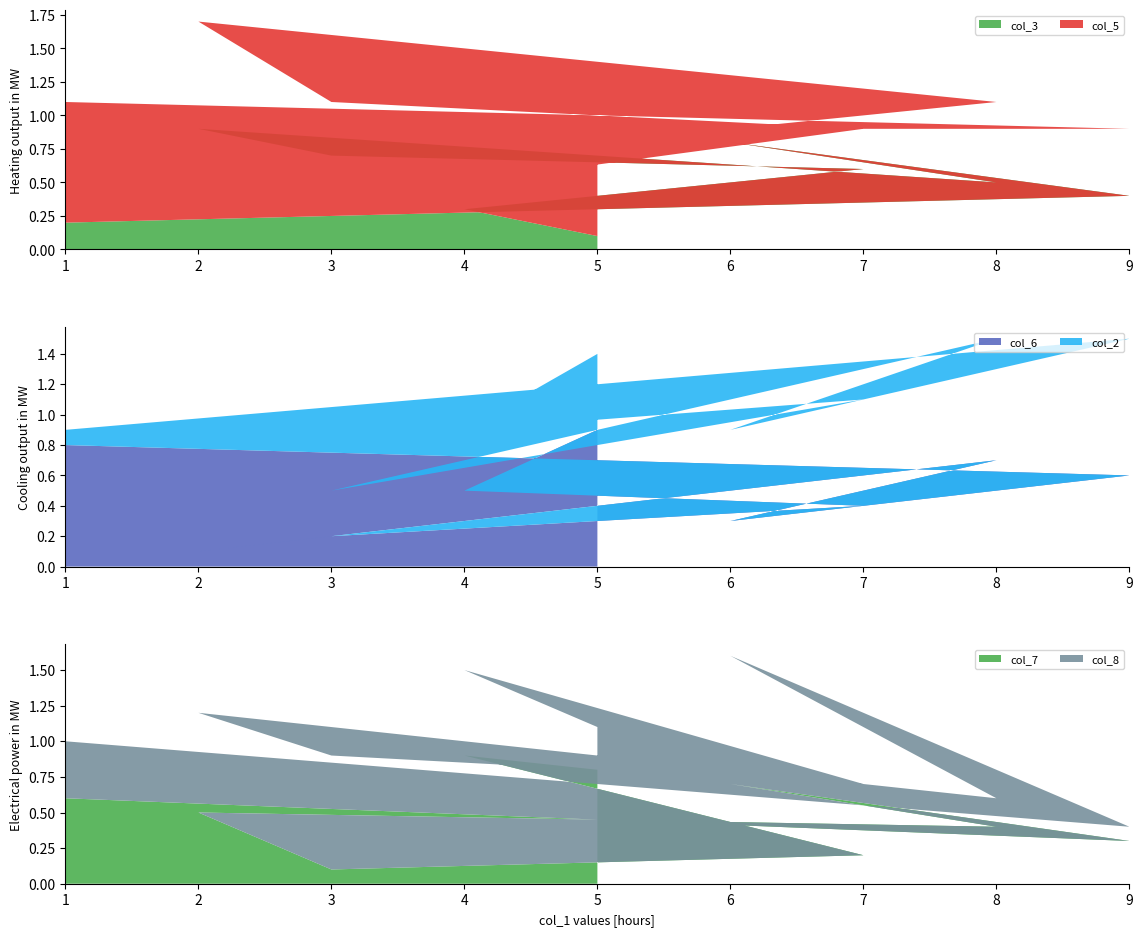

True or false: col_3 has a value of 0.6 at 7.

True